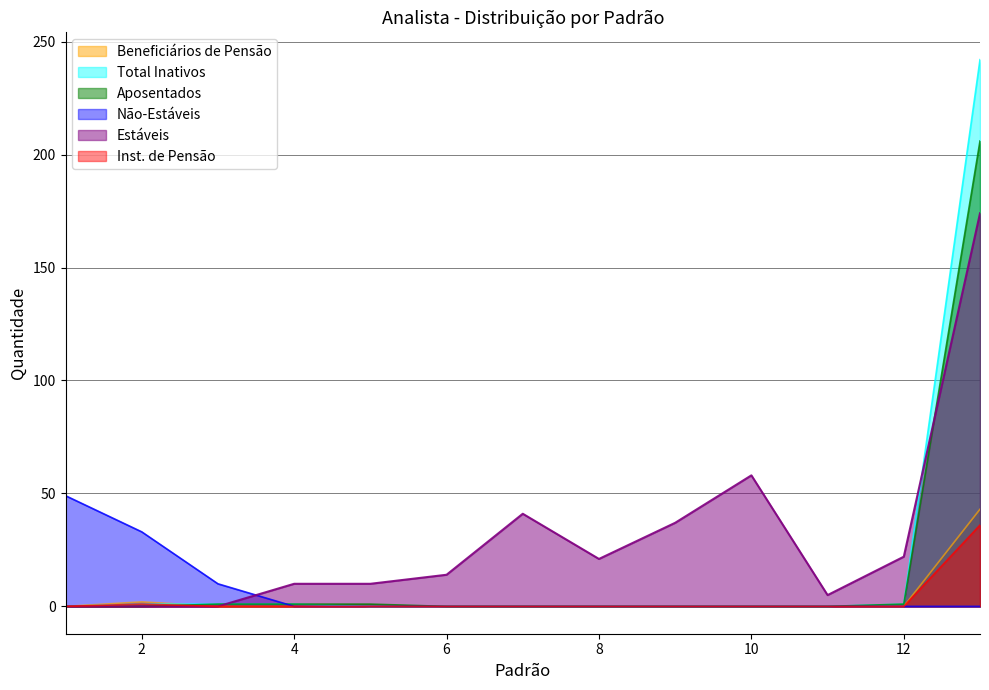

How many data points in Não-Estáveis are above 0?

3